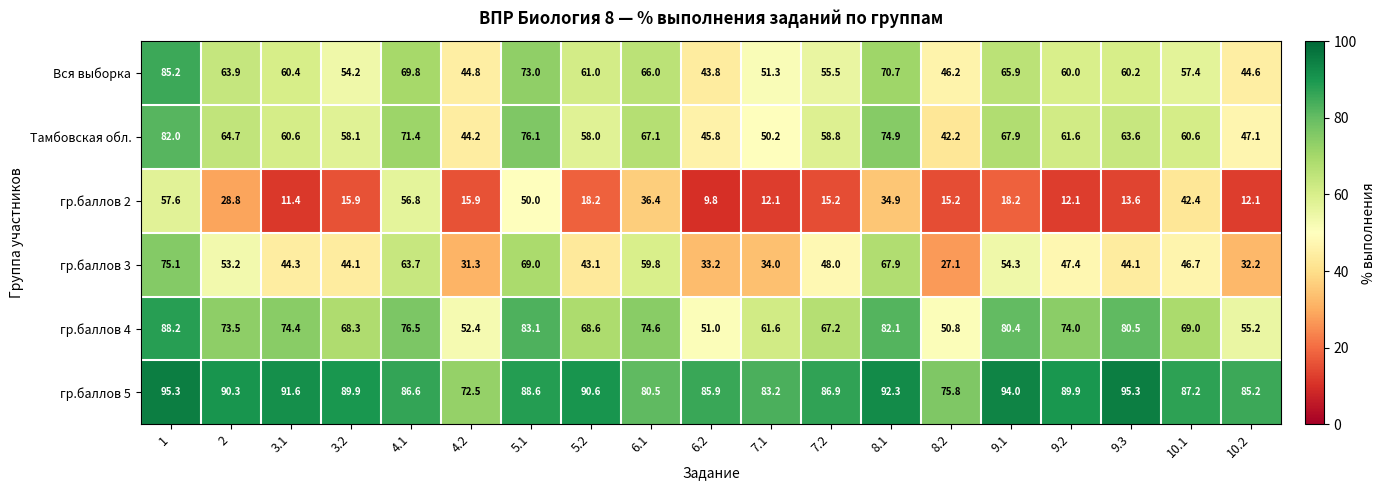

Read the гр.баллов 2 value at 8.1.

34.9